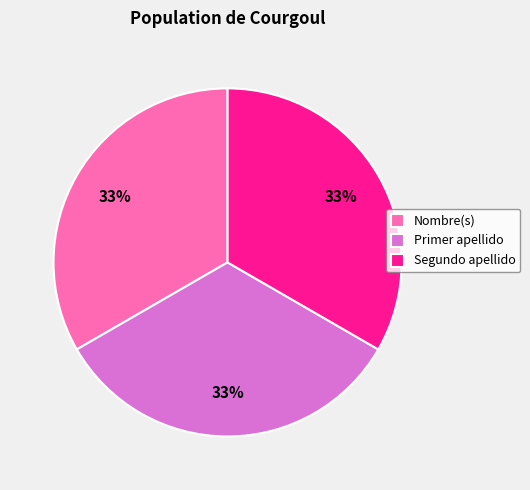

What is the ratio of the value at Nombre(s) to the value at Segundo apellido?

1.0